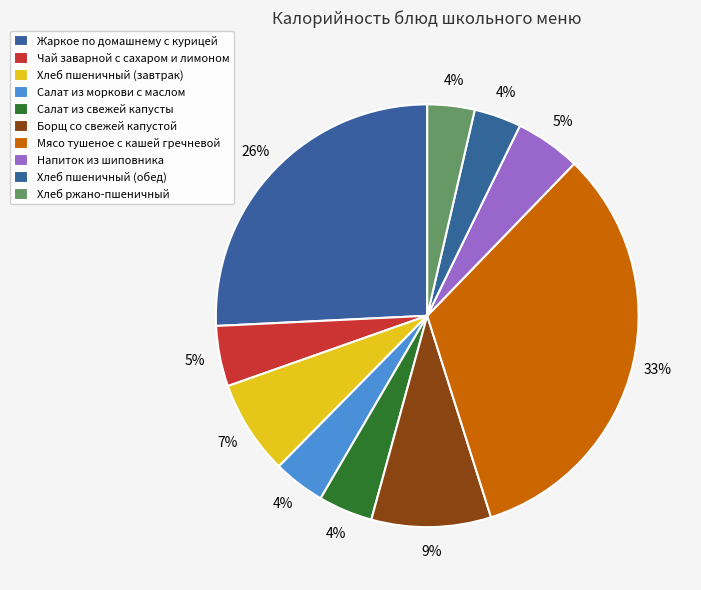

Count the number of slices in the pie.

10